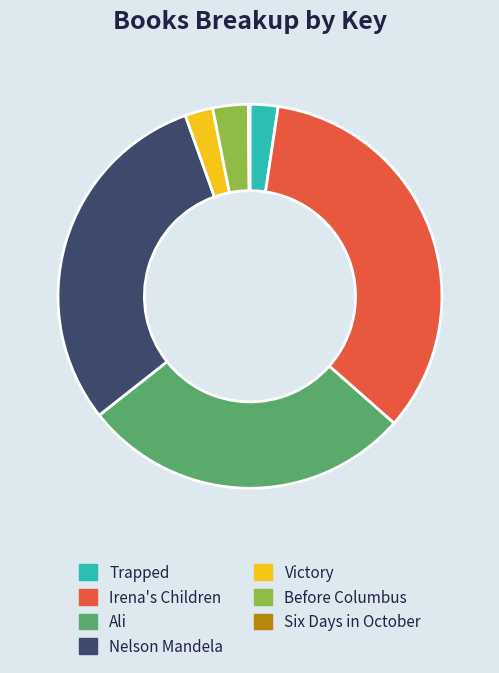

Is it true that Victory is 17% of the pie?

False